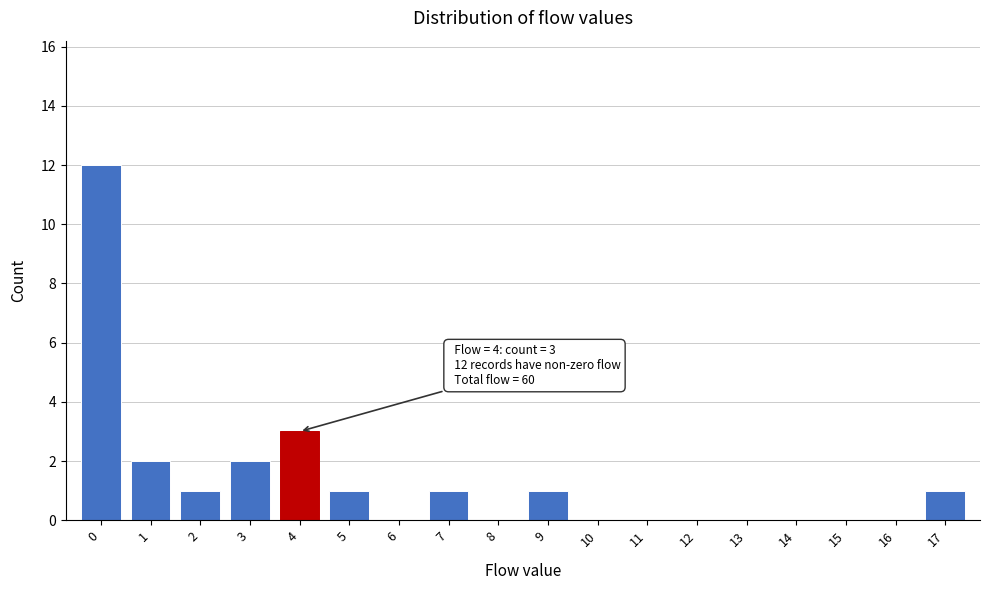

Reading left to right, list all the values displayed in this chart.

0=12	1=2	2=1	3=2	4=3	5=1	6=0	7=1	8=0	9=1	10=0	11=0	12=0	13=0	14=0	15=0	16=0	17=1